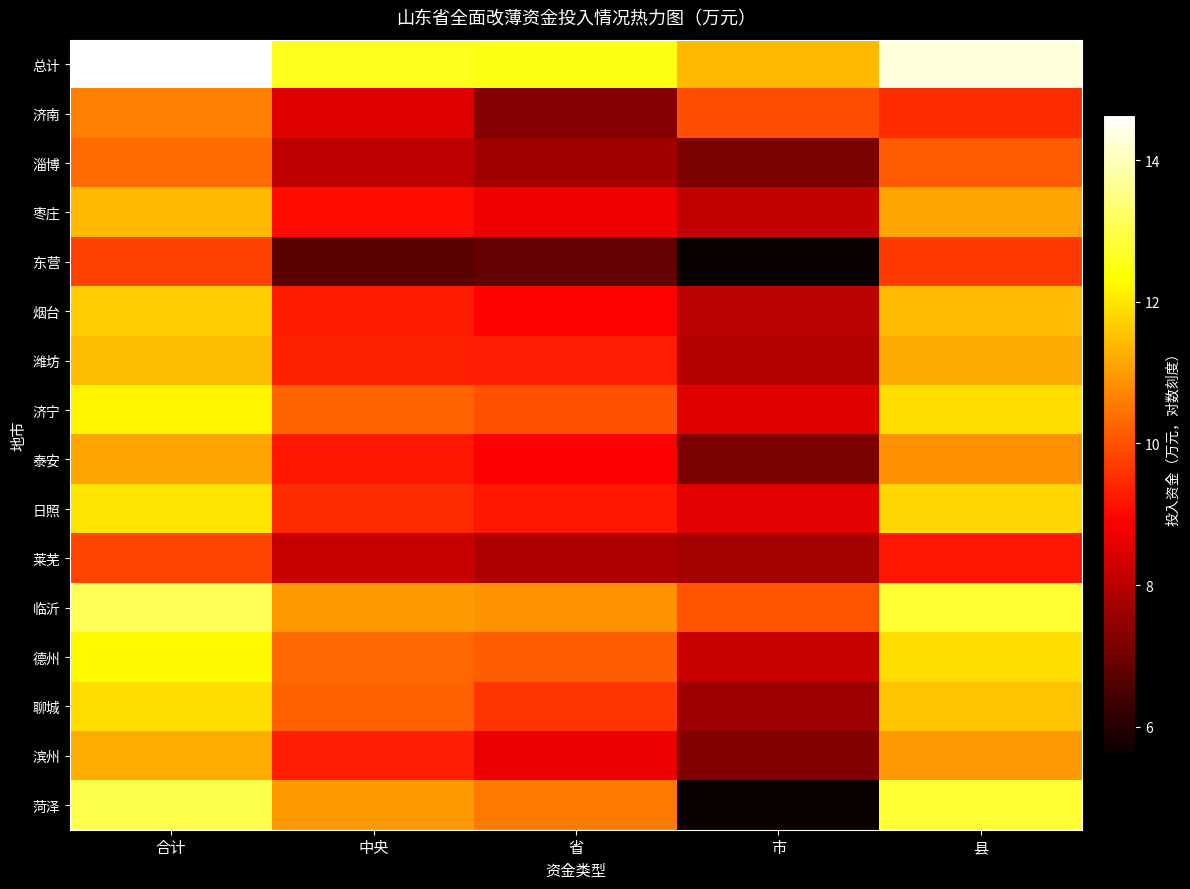

At which category does the chart reach its peak across all series?

合计